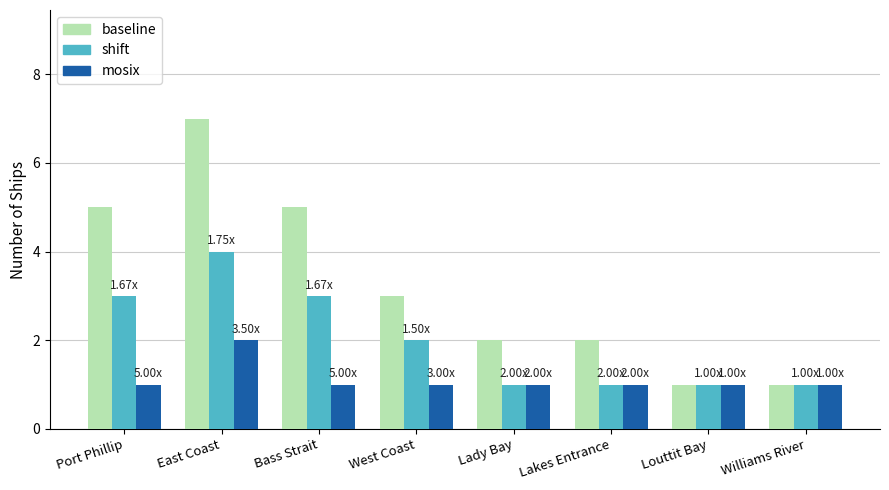

What is the sum of all shift values?

16